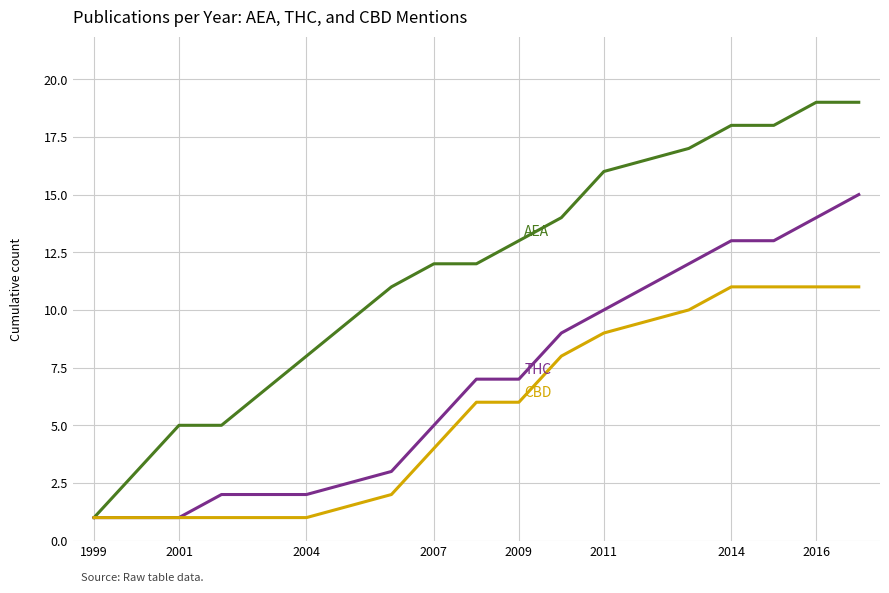

What is the greatest value displayed?

19